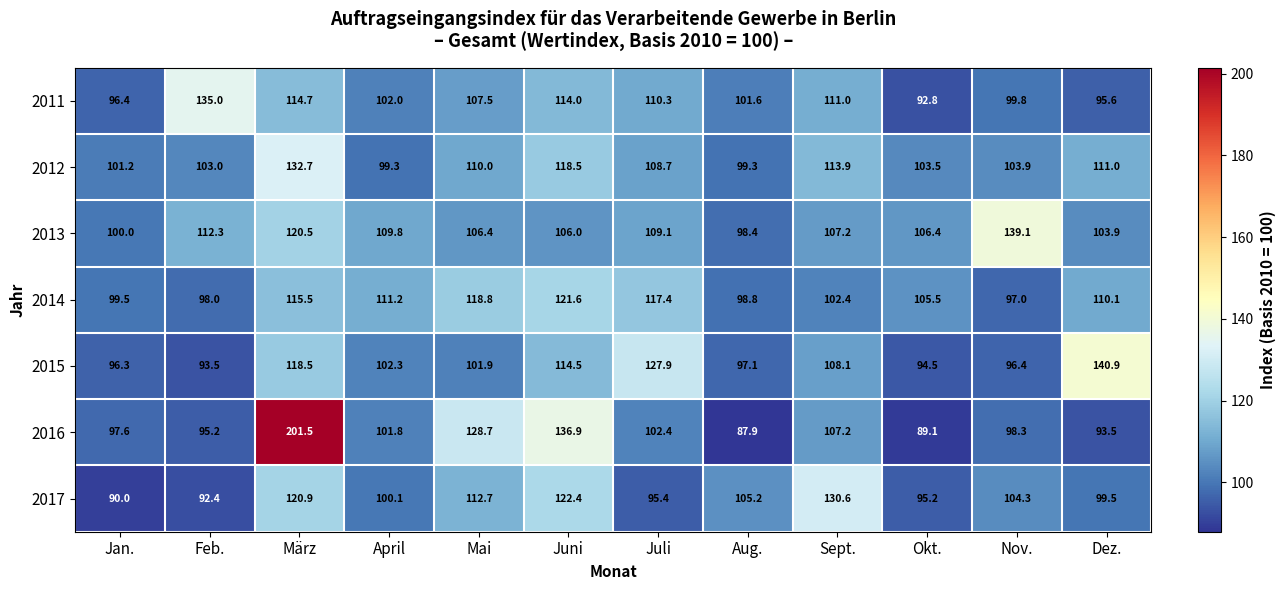

How many series are shown in this chart?

7